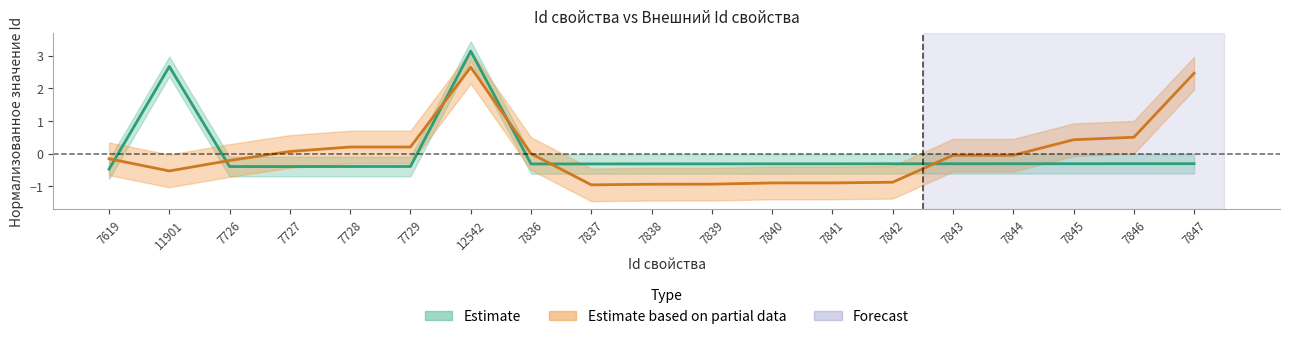

Does the chart display data point markers on the line(s)?

No